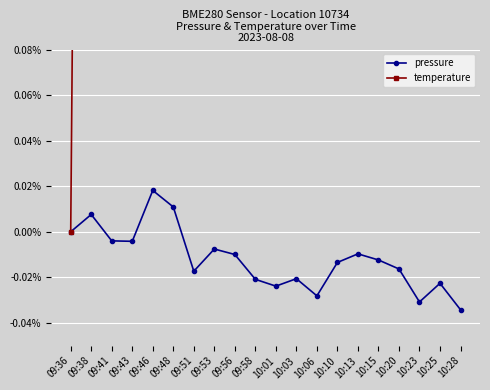

Is the value of temperature at 09:41 greater than the value of pressure at 09:58?

Yes